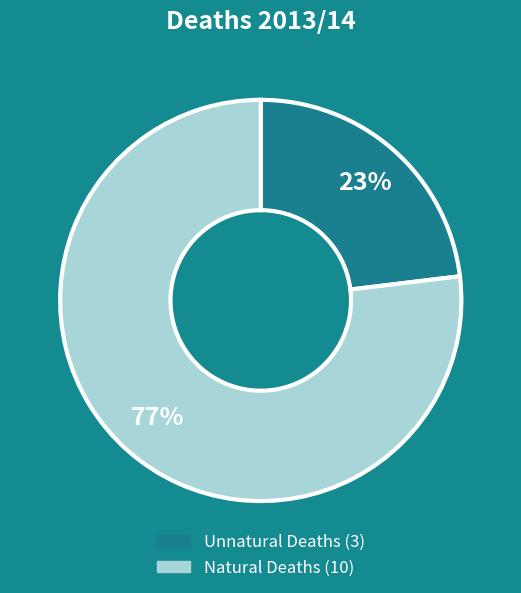

Is there any slice that represents more than half of the pie?

Yes